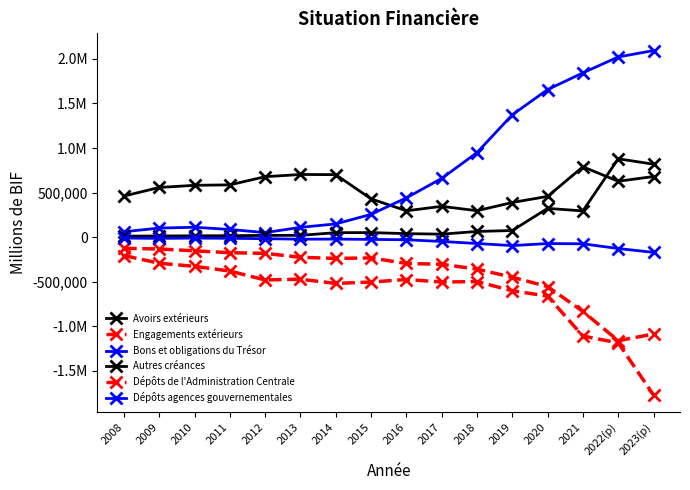

True or false: Autres créances and Engagements extérieurs intersect in this chart.

False